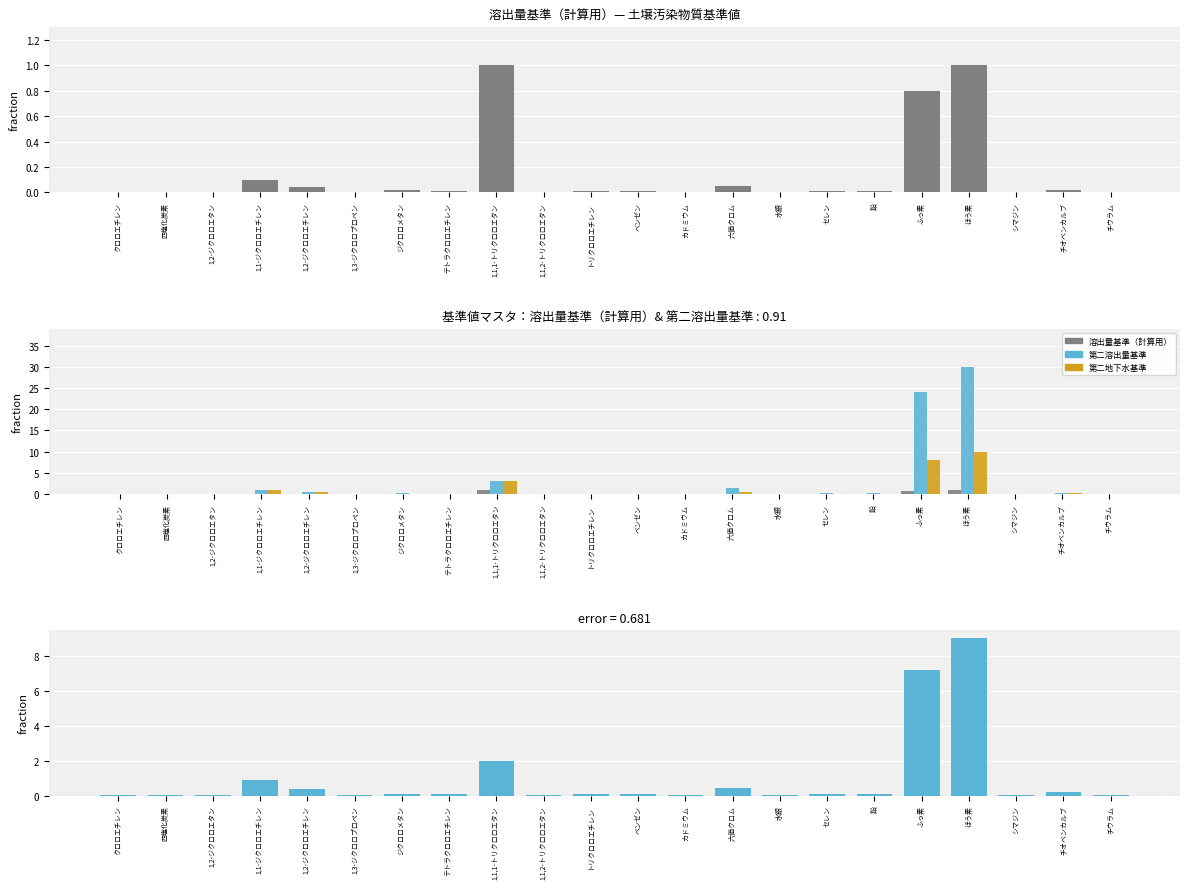

What position from the left is セレン?

16